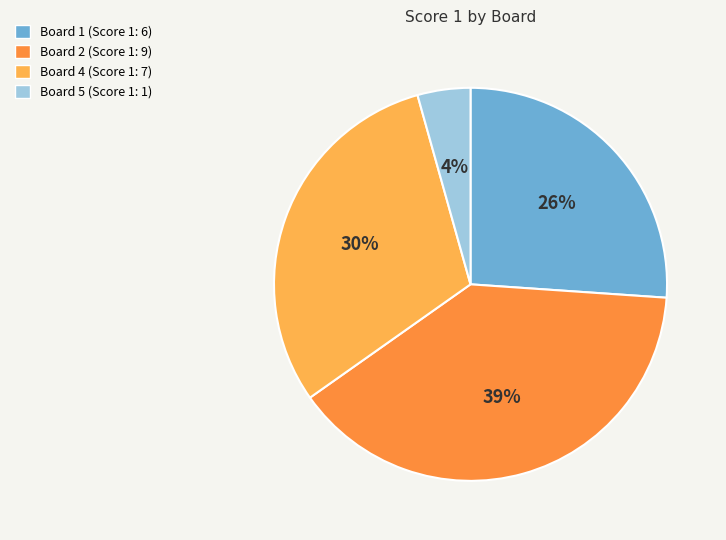

Count the number of slices in the pie.

4